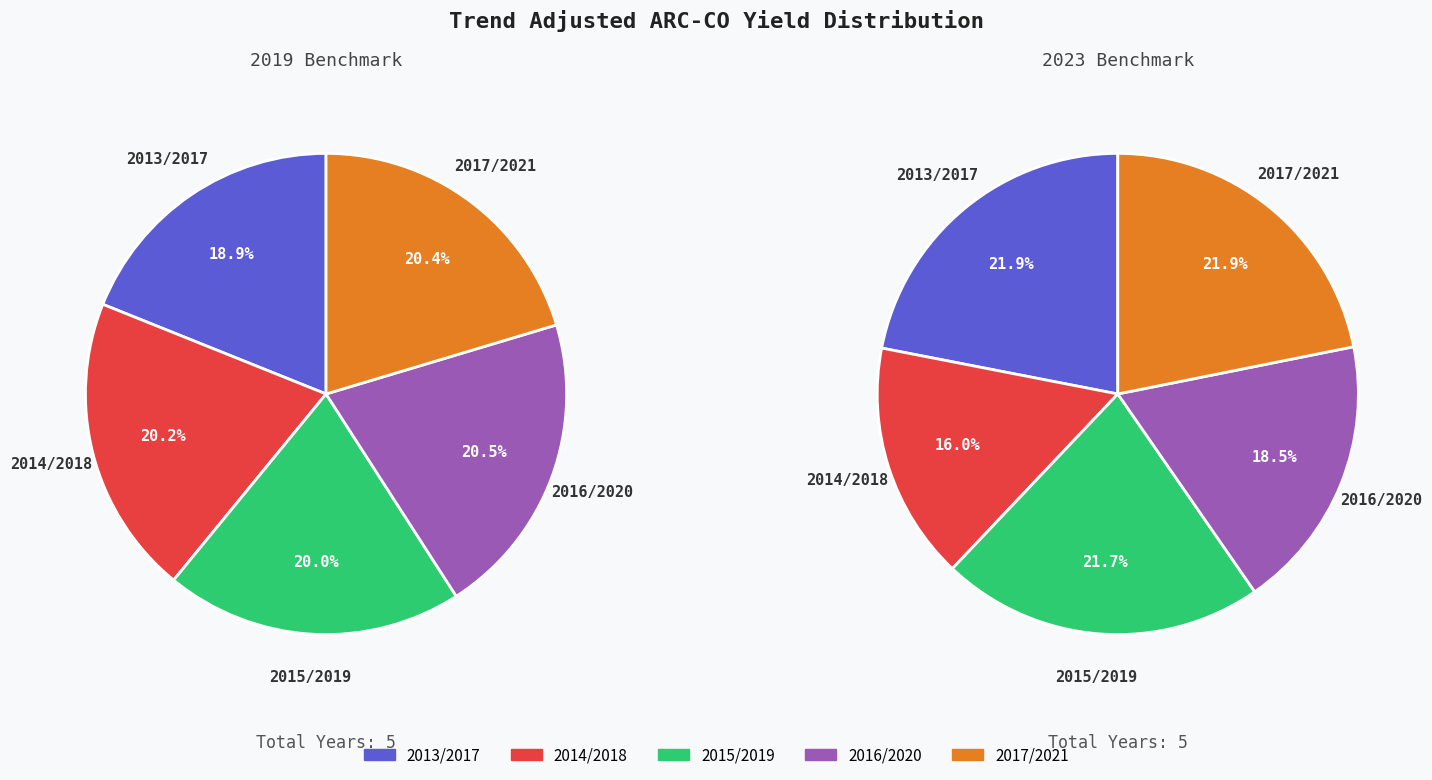

Is it true that 2013/2017 is 19% of the pie?

True